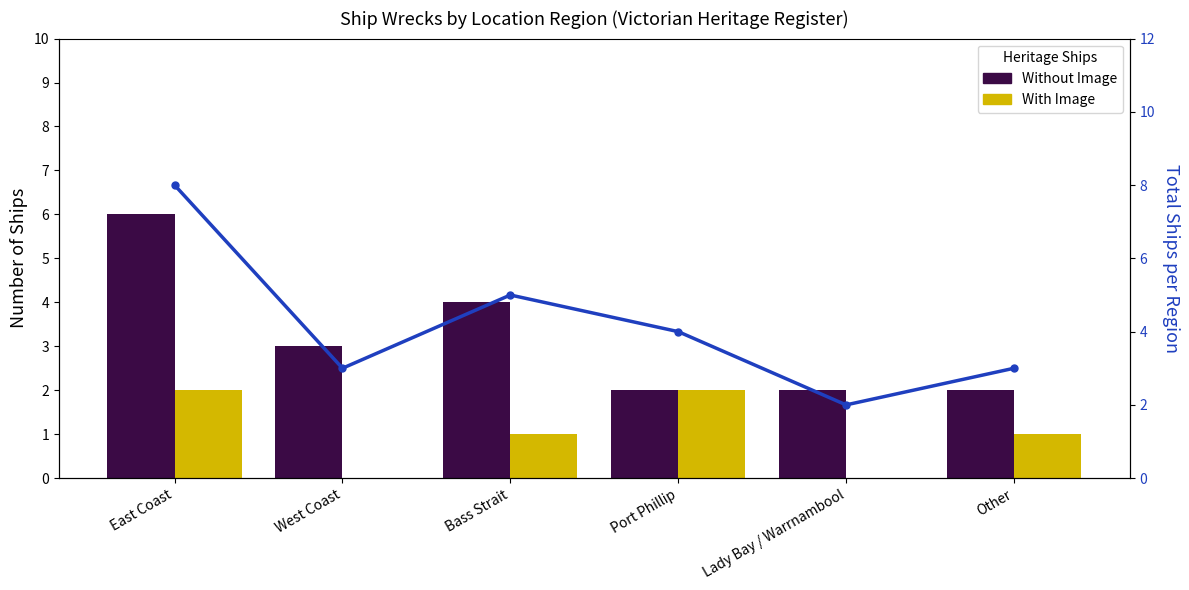

The value of With Image at West Coast is 0. True or false?

True